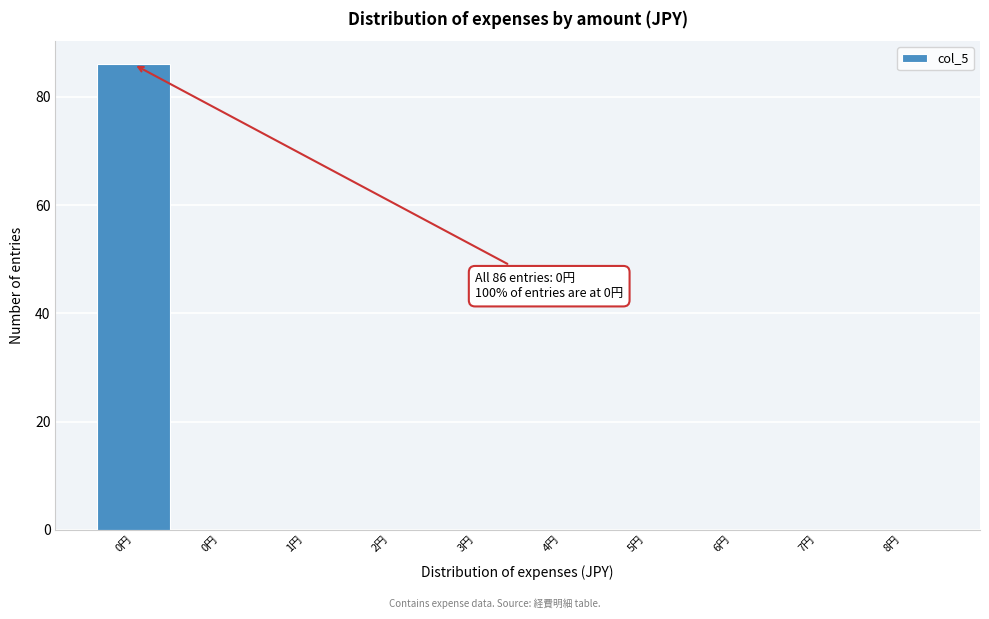

How many distinct data groups are displayed?

1